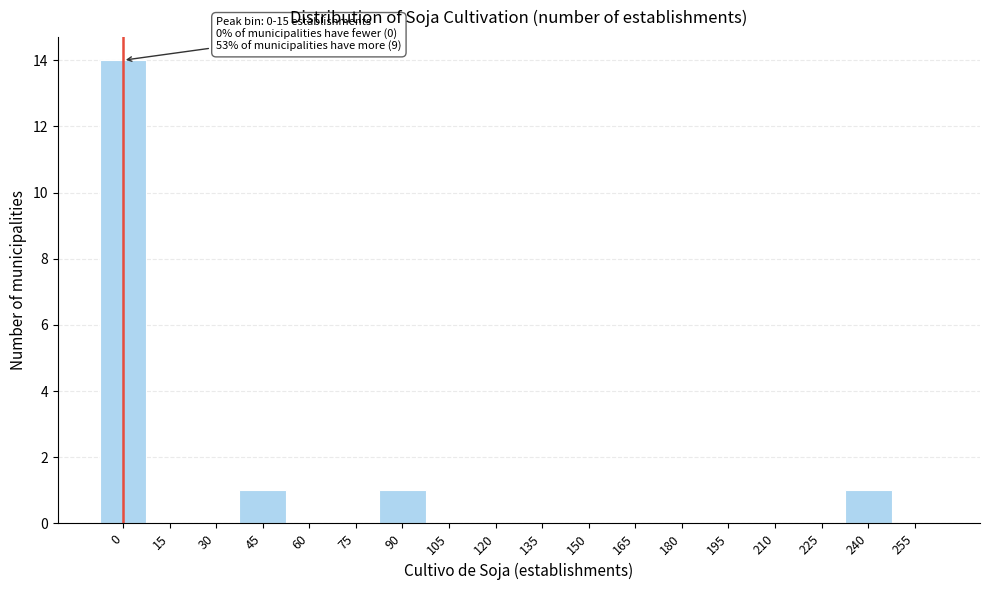

Reading right to left, what are all the values shown in this chart?

255=0	240=1	225=0	210=0	195=0	180=0	165=0	150=0	135=0	120=0	105=0	90=1	75=0	60=0	45=1	30=0	15=0	0=14